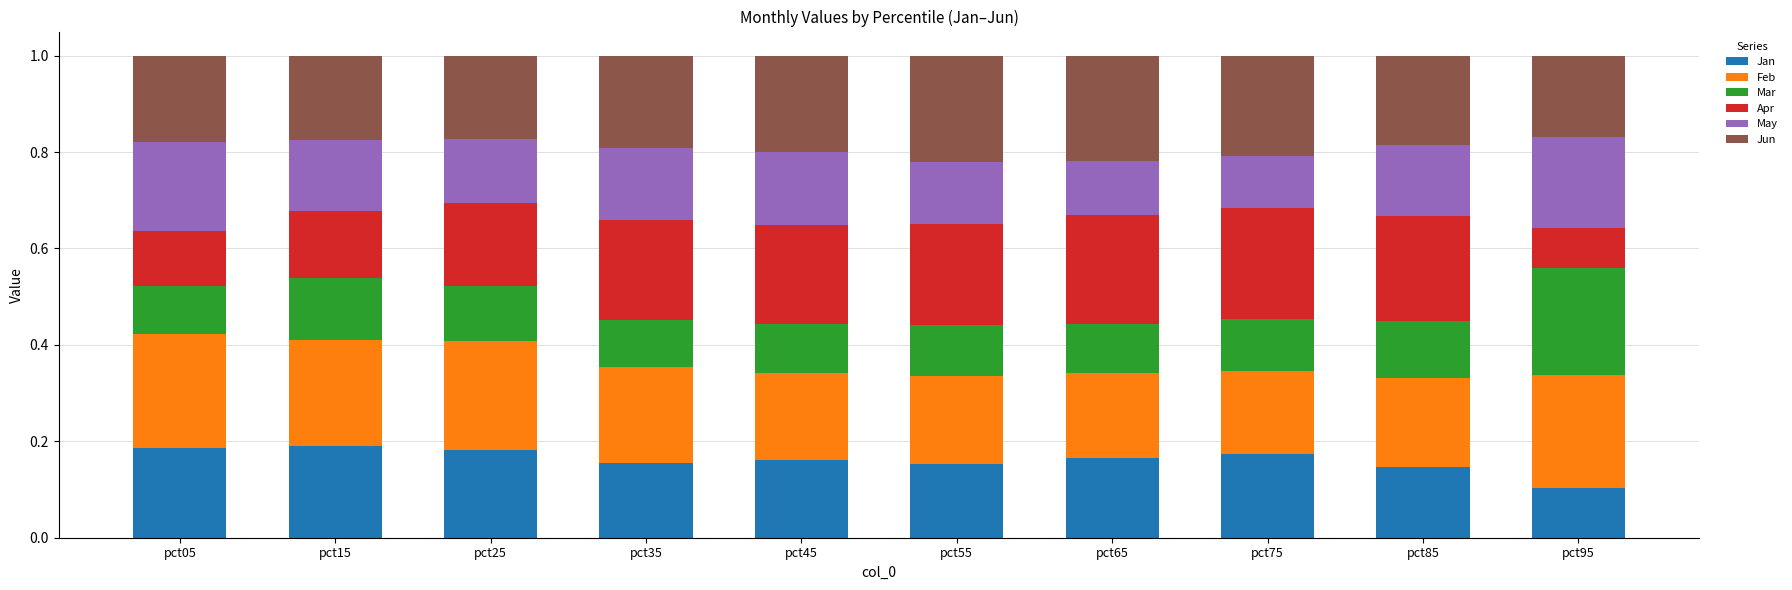

What is the total value across all series at pct85?

1.0